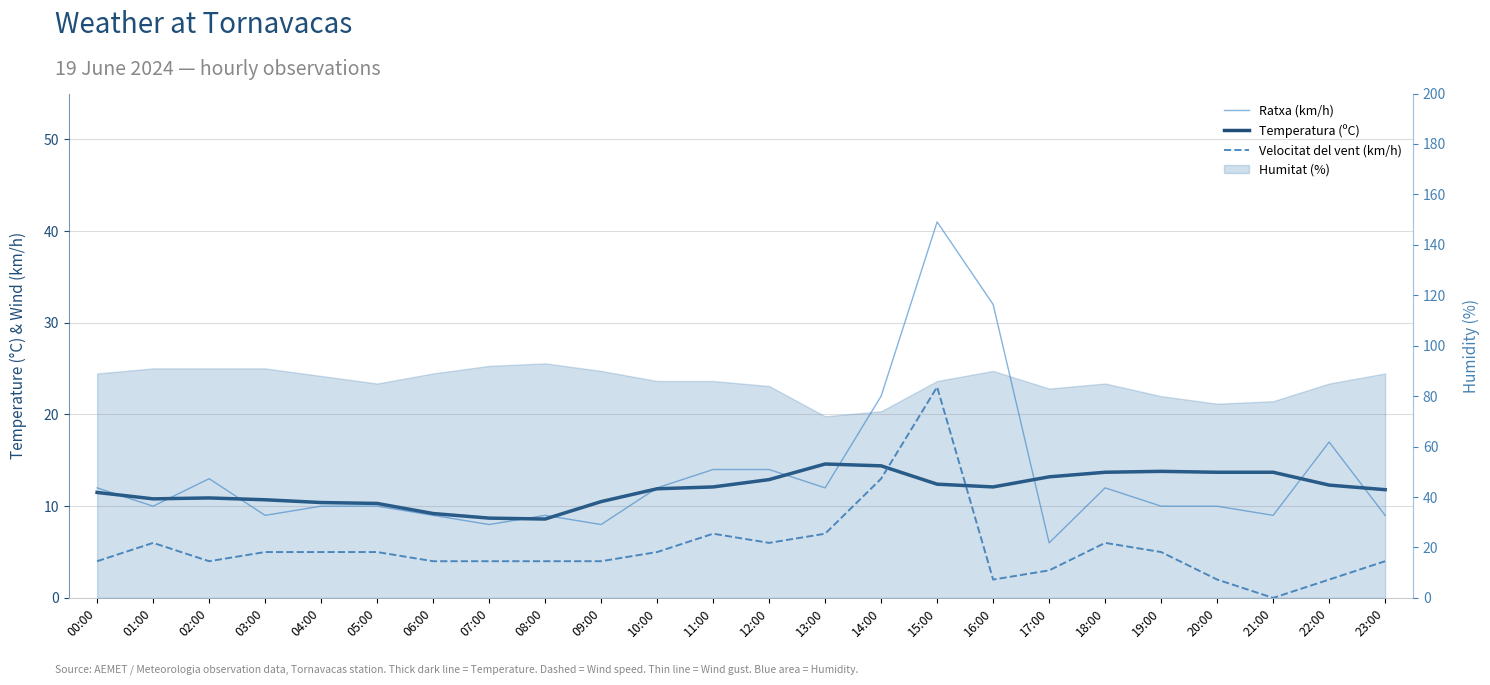

What position from the right is 15:00?

9